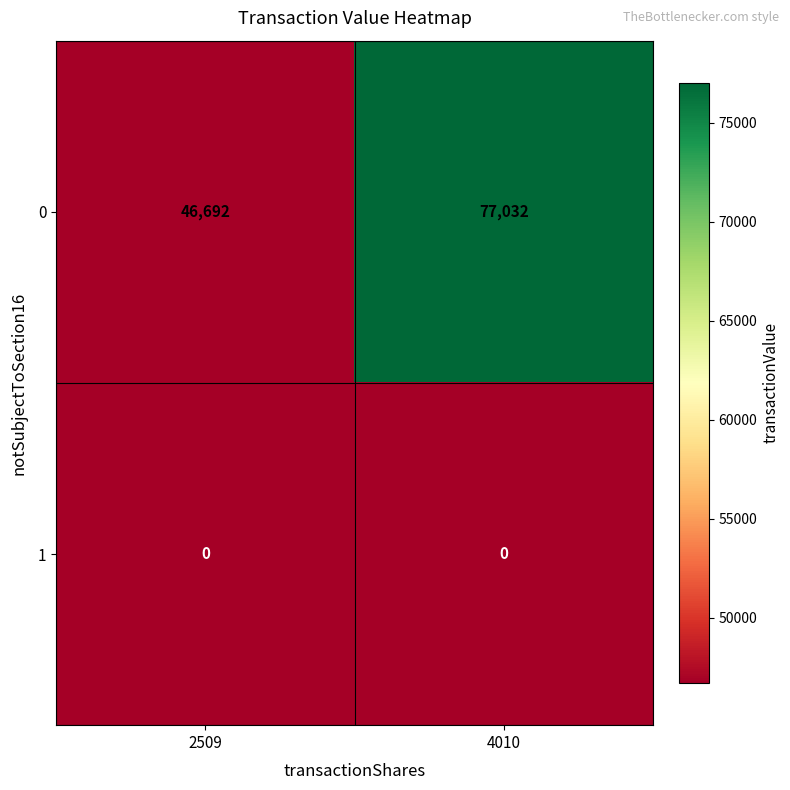

Reading left to right, transcribe all the data shown in this chart.

0: 46692	77032
1: 0	0